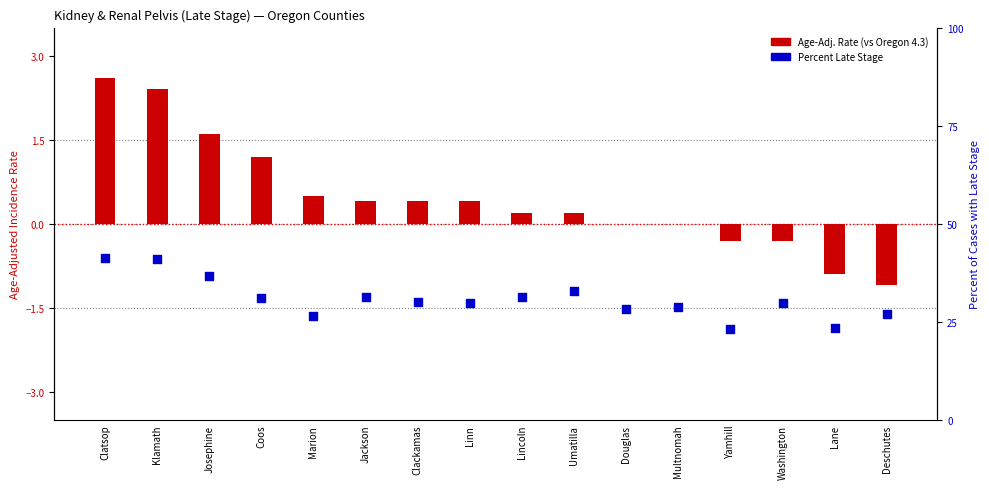

Which series contains the highest Y value?

Percent Late Stage